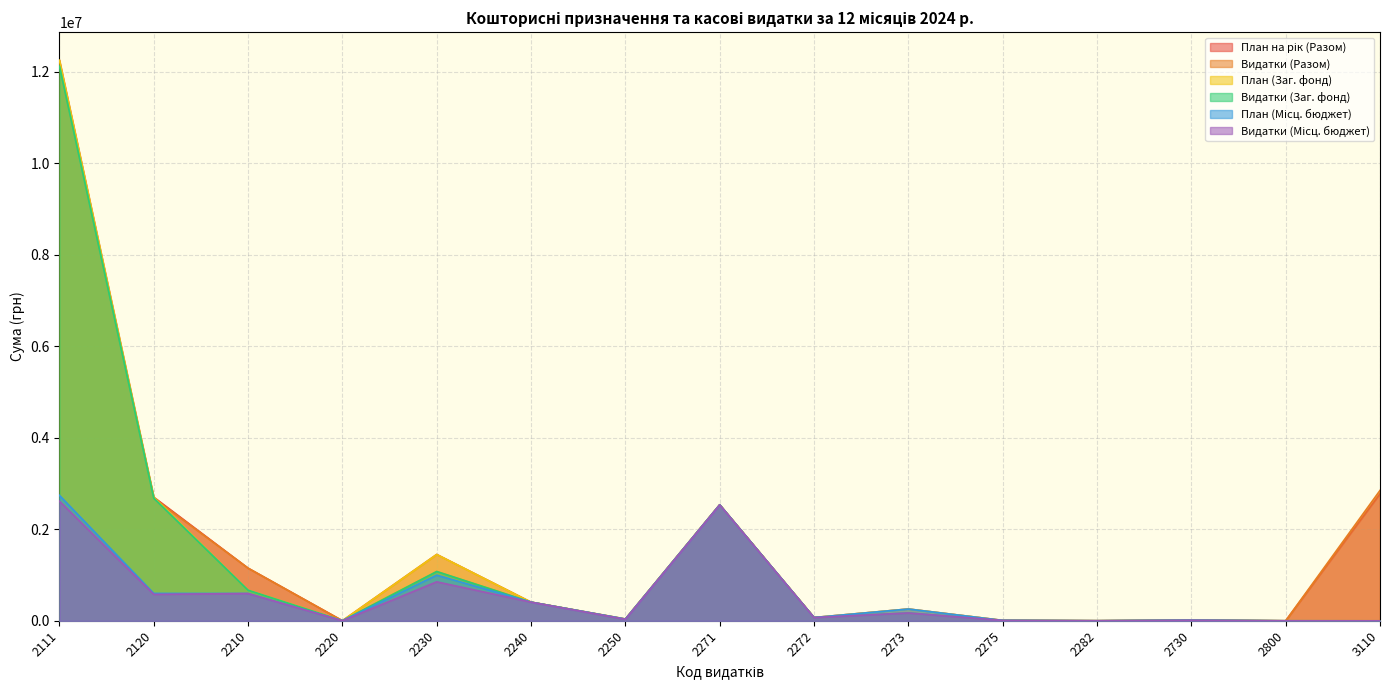

What is the maximum value for План (Заг. фонд)?

12252572.2